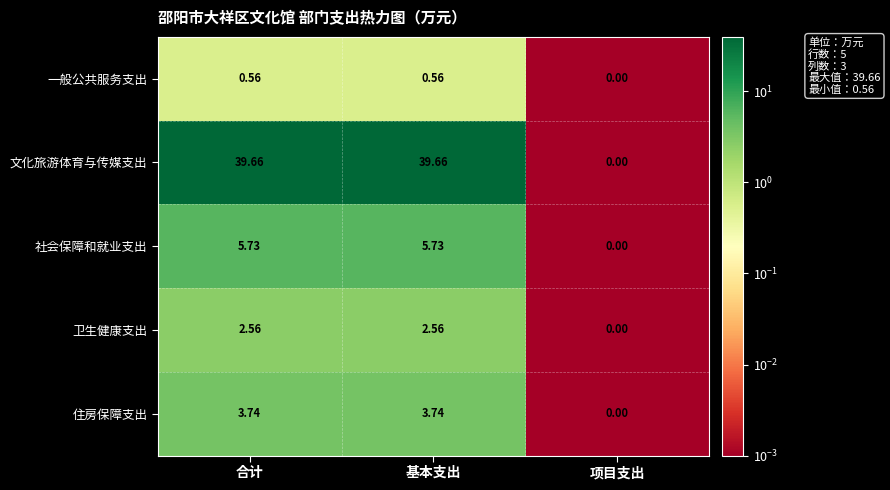

At 合计, list the series in order from largest to smallest.

文化旅游体育与传媒支出, 社会保障和就业支出, 住房保障支出, 卫生健康支出, 一般公共服务支出